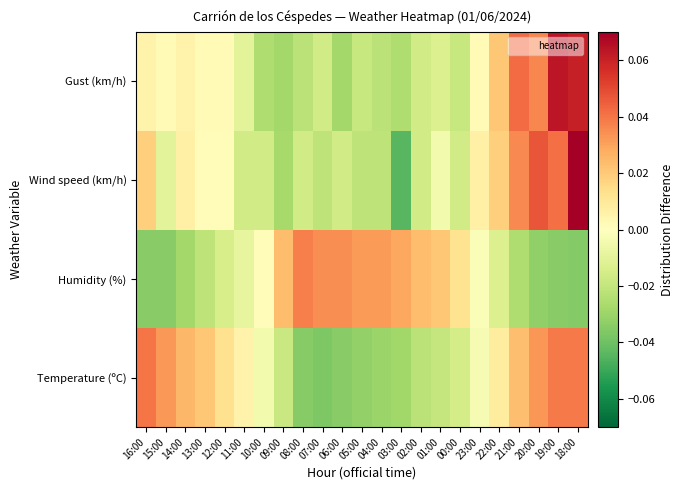

Reading left to right, list all the values displayed in this chart.

Temperature (ºC): 16:00=0.0	15:00=0.0	14:00=0.0	13:00=0.0	12:00=0.0	11:00=0.0	10:00=-0.0	09:00=-0.0	08:00=-0.0	07:00=-0.0	06:00=-0.0	05:00=-0.0	04:00=-0.0	03:00=-0.0	02:00=-0.0	01:00=-0.0	00:00=-0.0	23:00=-0.0	22:00=0.0	21:00=0.0	20:00=0.0	19:00=0.0	18:00=0.0
Humidity (%): 16:00=-0.0	15:00=-0.0	14:00=-0.0	13:00=-0.0	12:00=-0.0	11:00=-0.0	10:00=0.0	09:00=0.0	08:00=0.0	07:00=0.0	06:00=0.0	05:00=0.0	04:00=0.0	03:00=0.0	02:00=0.0	01:00=0.0	00:00=0.0	23:00=-0.0	22:00=-0.0	21:00=-0.0	20:00=-0.0	19:00=-0.0	18:00=-0.0
Wind speed (km/h): 16:00=0.0	15:00=-0.0	14:00=0.0	13:00=0.0	12:00=0.0	11:00=-0.0	10:00=-0.0	09:00=-0.0	08:00=-0.0	07:00=-0.0	06:00=-0.0	05:00=-0.0	04:00=-0.0	03:00=-0.0	02:00=-0.0	01:00=-0.0	00:00=-0.0	23:00=0.0	22:00=0.0	21:00=0.0	20:00=0.0	19:00=0.0	18:00=0.1
Gust (km/h): 16:00=0.0	15:00=0.0	14:00=0.0	13:00=0.0	12:00=0.0	11:00=-0.0	10:00=-0.0	09:00=-0.0	08:00=-0.0	07:00=-0.0	06:00=-0.0	05:00=-0.0	04:00=-0.0	03:00=-0.0	02:00=-0.0	01:00=-0.0	00:00=-0.0	23:00=0.0	22:00=0.0	21:00=0.0	20:00=0.0	19:00=0.1	18:00=0.1